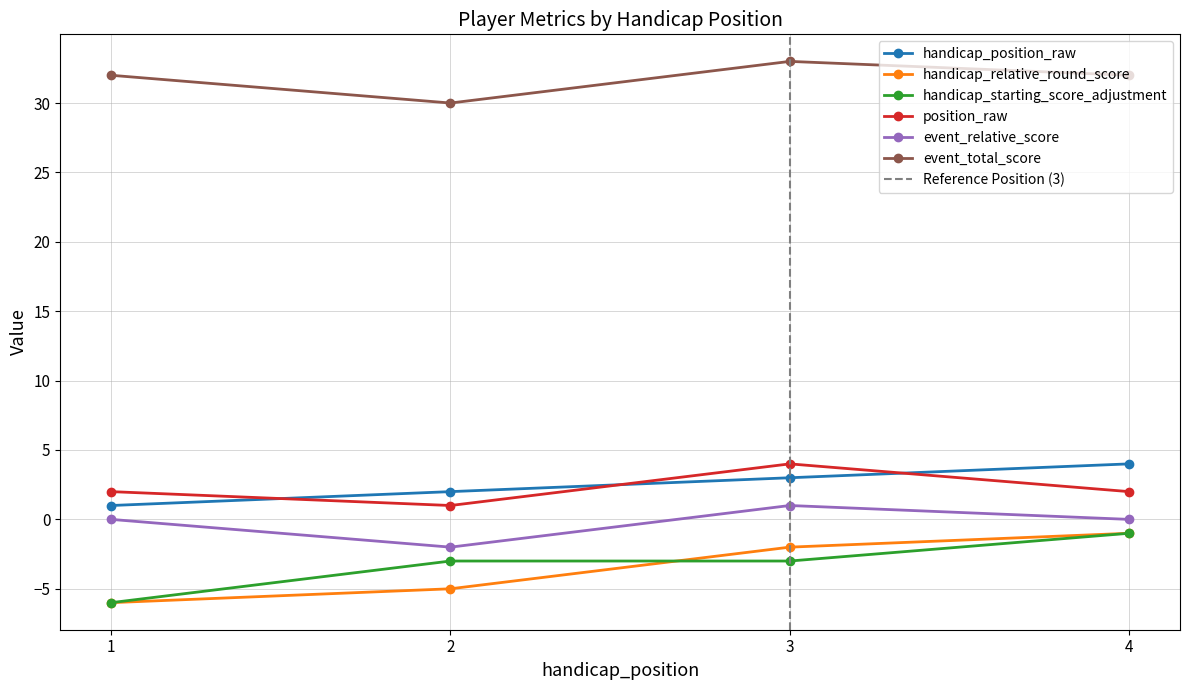

At which category is the sum across all series the highest?

3